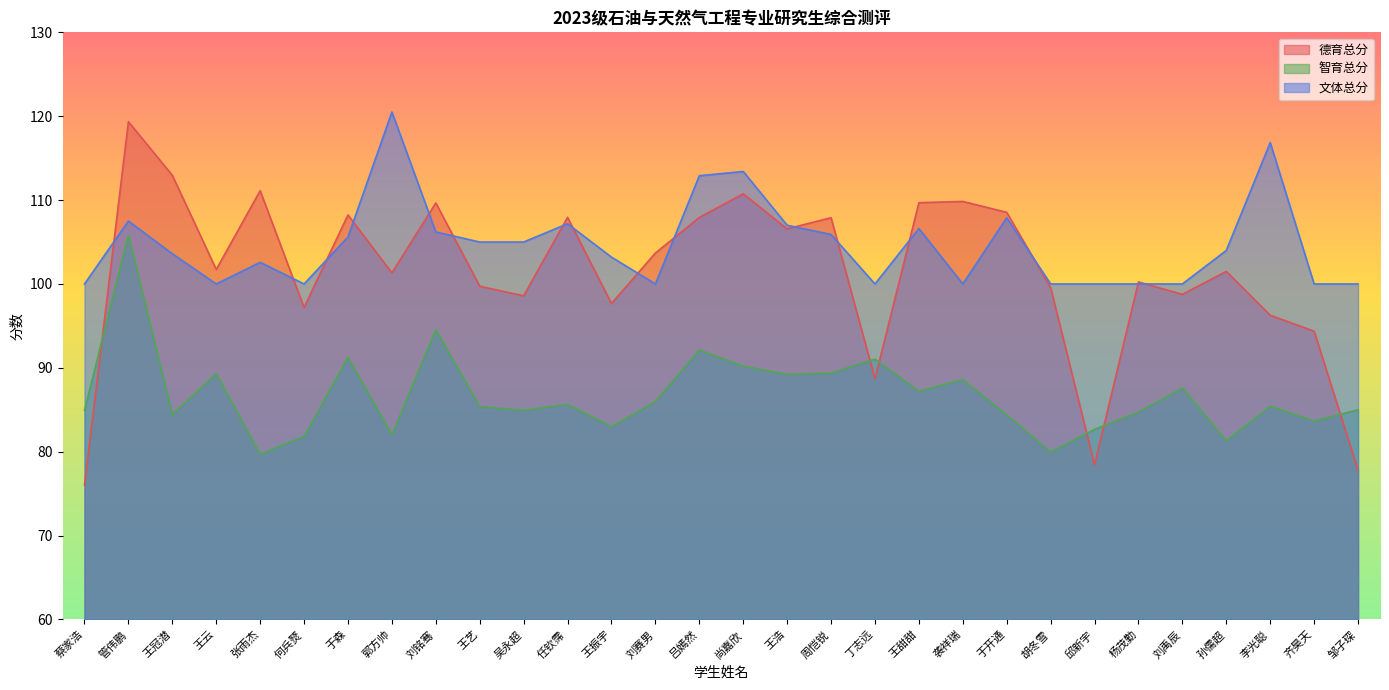

What is the sum of the 德育总分 values at 于森 and 刘铭骞?

217.9